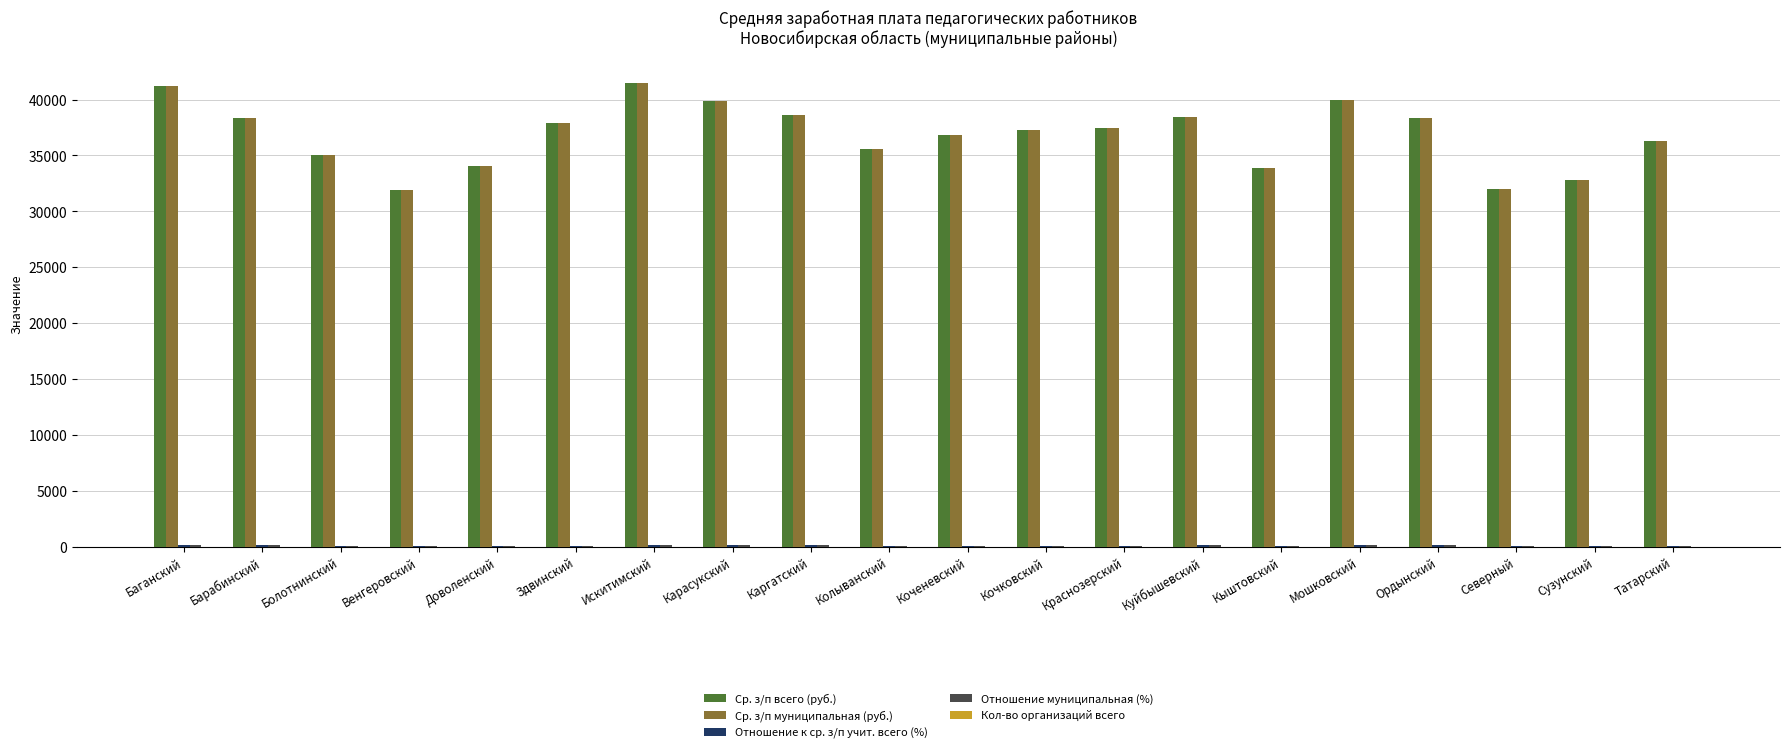

Is it true that Ср. з/п всего (руб.) equals 36277.1 at Татарский?

True